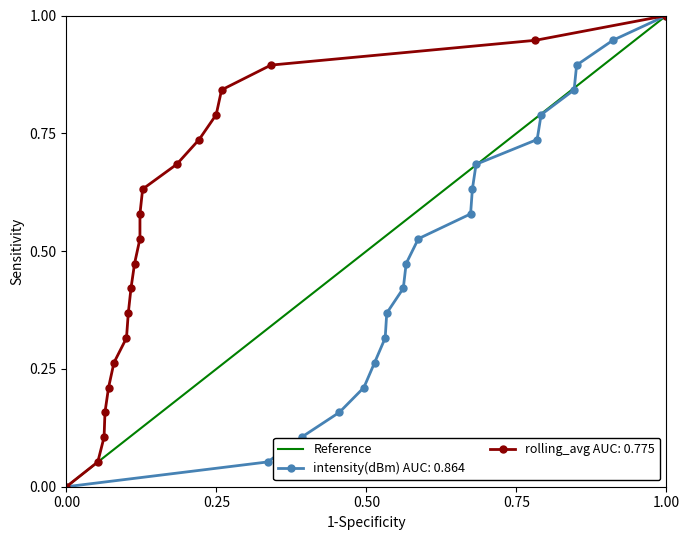

True or false: intensity(dBm) AUC: 0.864 has more than 2 interior local peaks.

False